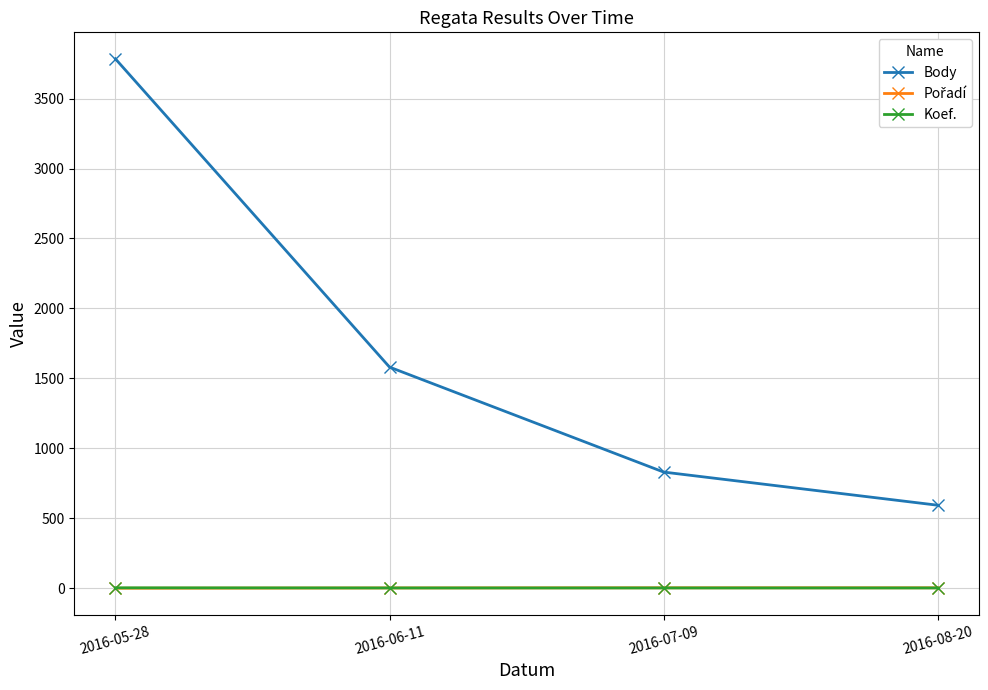

What is the difference between the maximum and second lowest values in the Body series?

2953